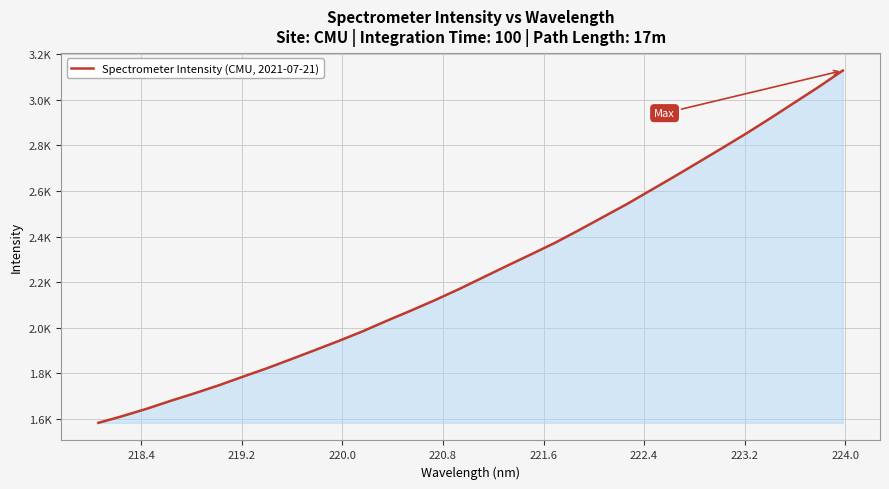

What is the value of the 5th point from the left?

1712.9